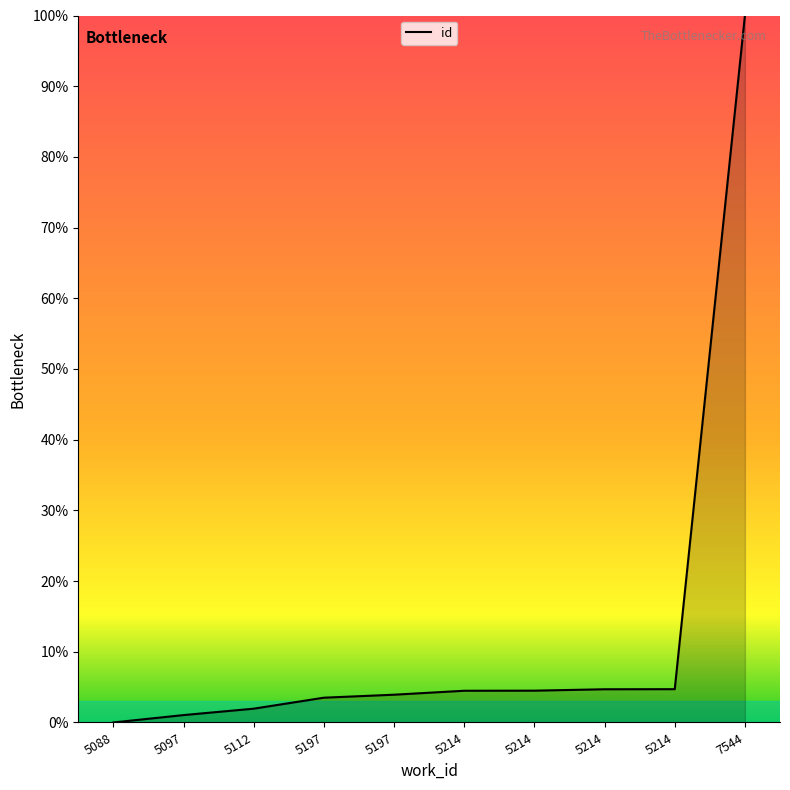

At which label does the data first exceed 4?

5214